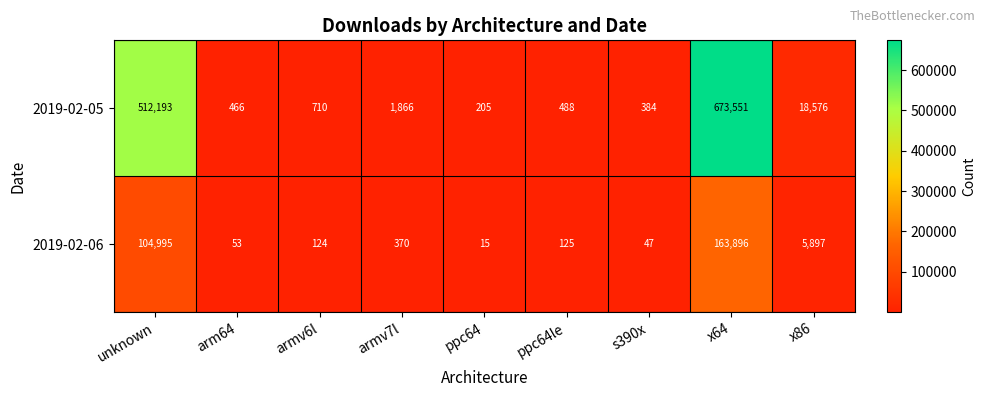

Reading right to left, transcribe all the data shown in this chart.

2019-02-05: x86=18576	x64=673551	s390x=384	ppc64le=488	ppc64=205	armv7l=1866	armv6l=710	arm64=466	unknown=512193
2019-02-06: x86=5897	x64=163896	s390x=47	ppc64le=125	ppc64=15	armv7l=370	armv6l=124	arm64=53	unknown=104995